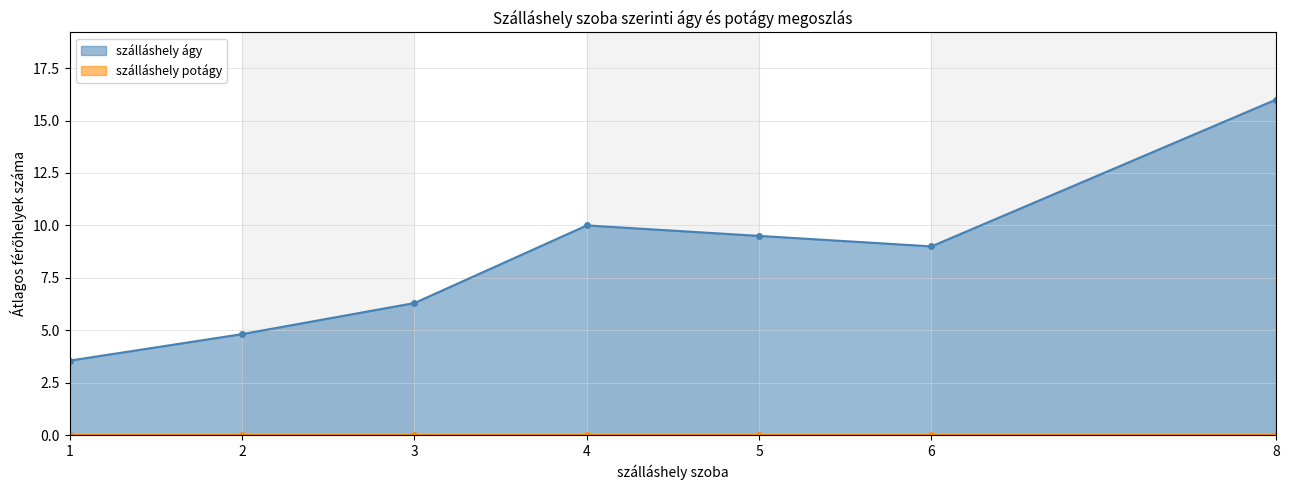

What is the greatest value displayed?

16